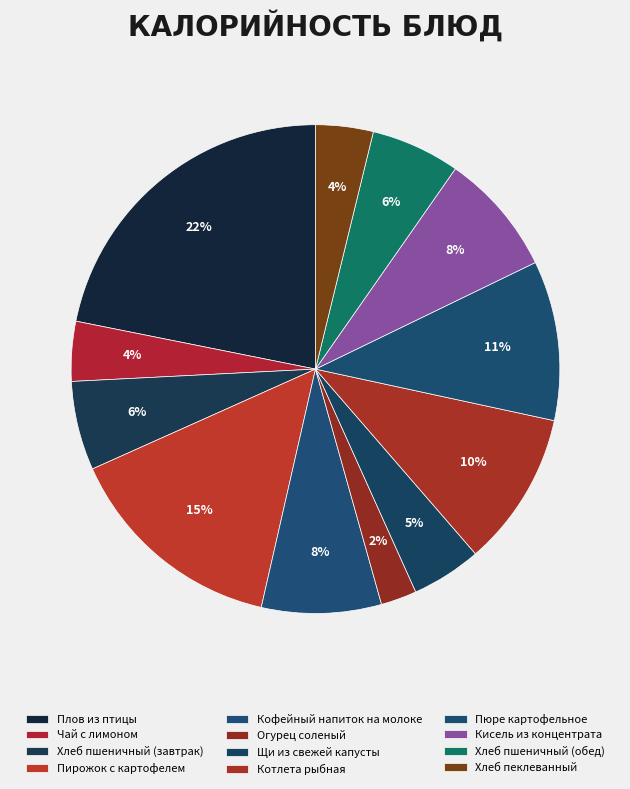

Does Чай с лимоном account for over 50% of the chart?

No